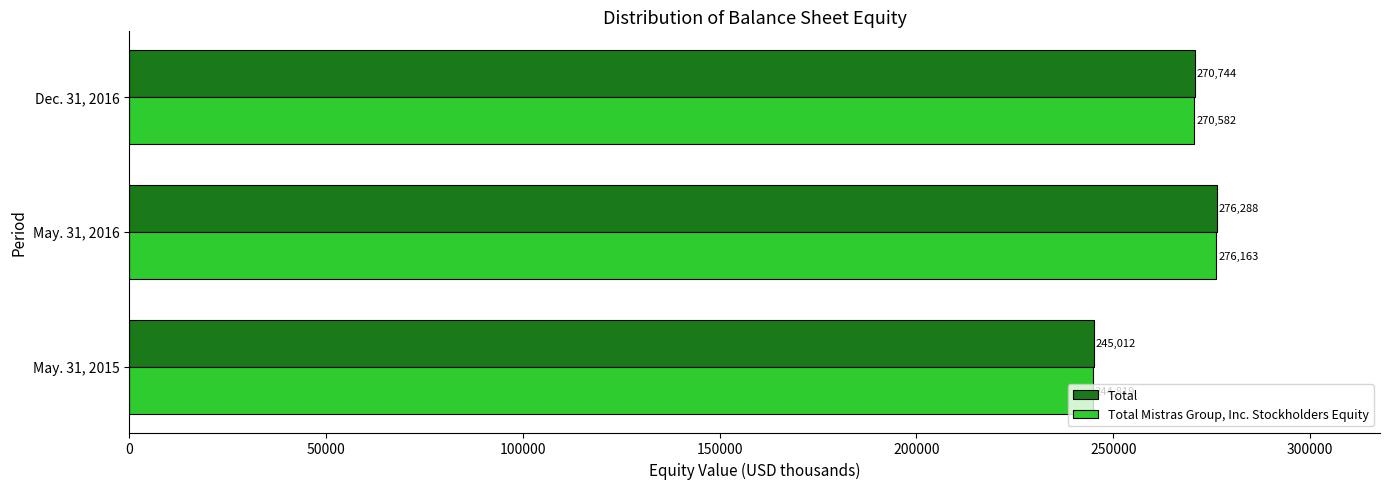

Count the Total Mistras Group, Inc. Stockholders Equity values in the range 244819 to 276163.

3